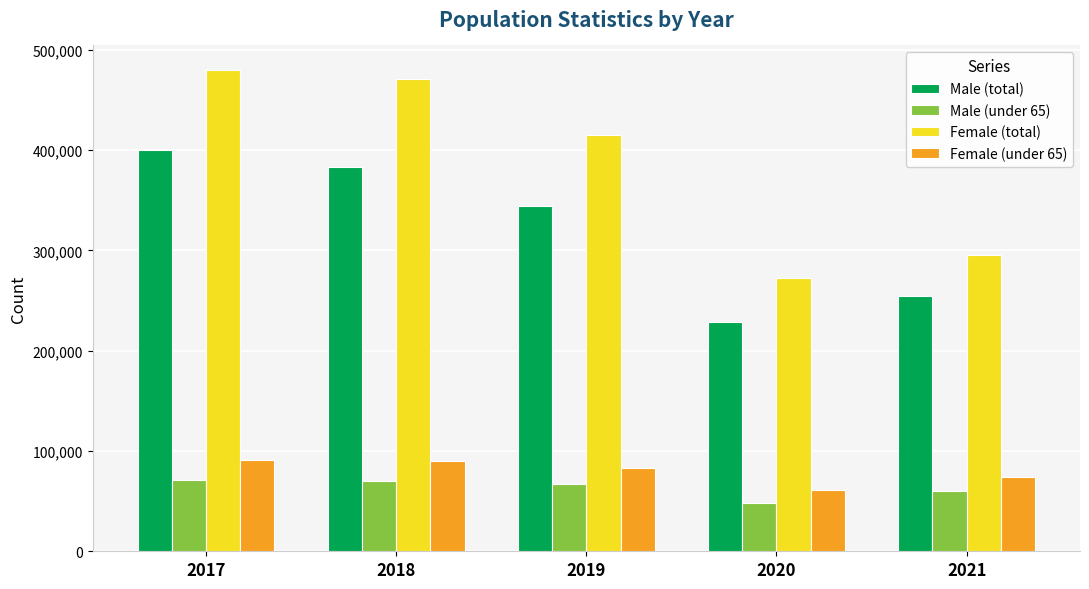

Is it true that Female (total) equals 480404 at 2017?

True